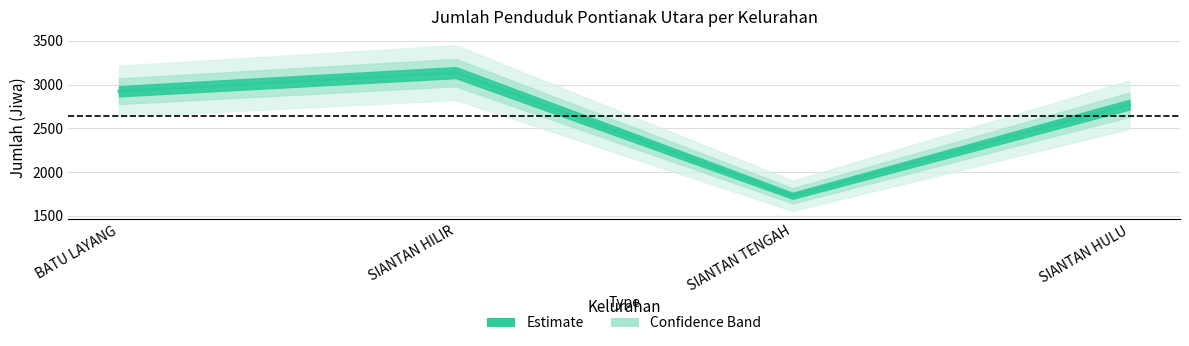

Does the chart display data point markers on the line(s)?

No